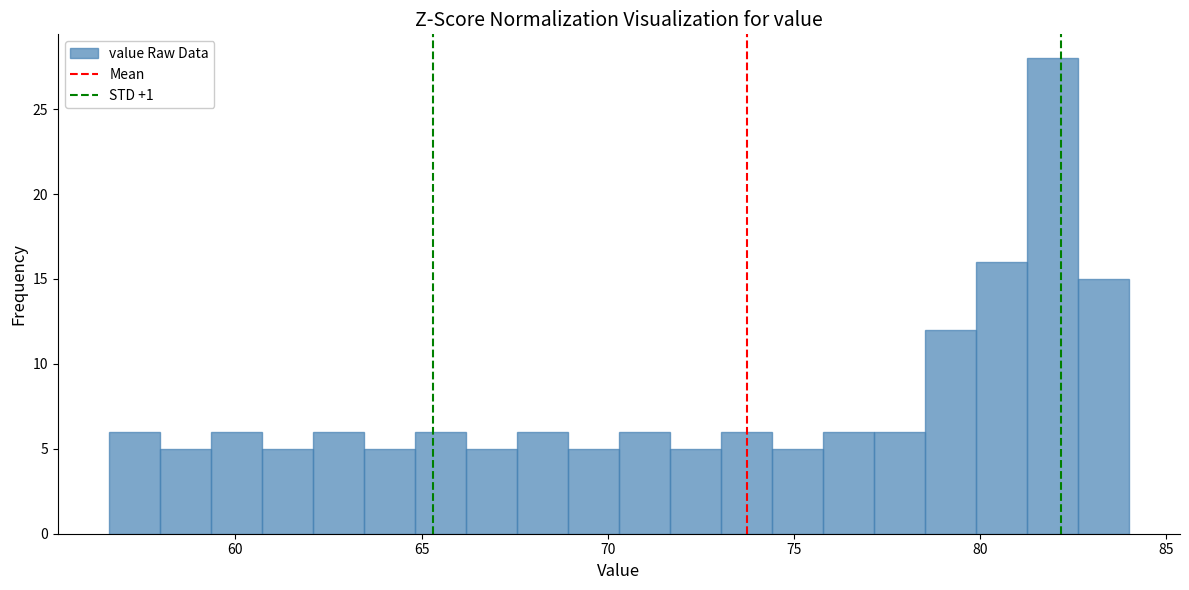

Around what value on the x-axis is the tallest bar? Give the approximate position of its centre, as read against the axis.

82.0